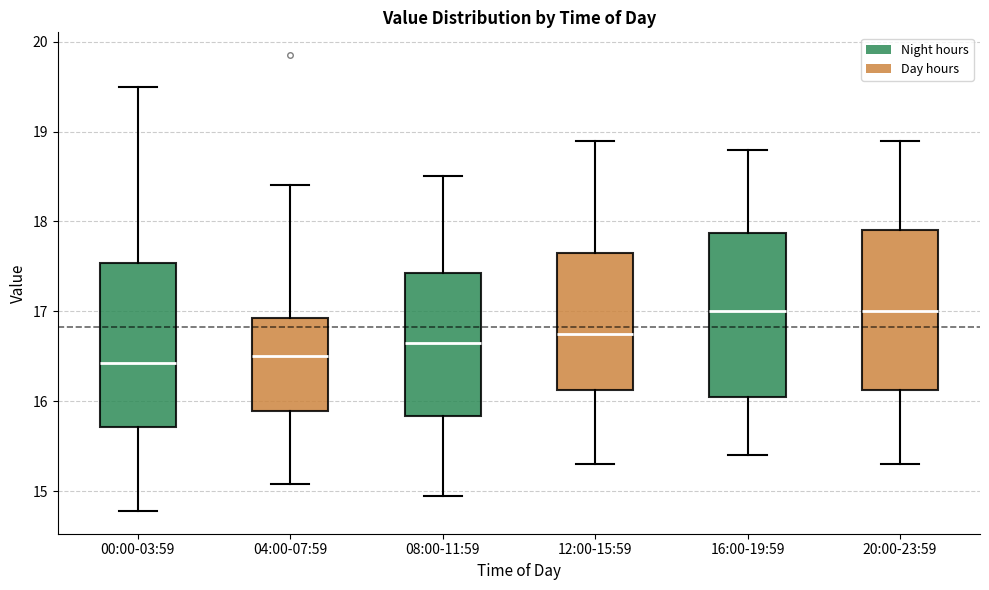

Reading left to right, read every box against the y-axis: the position of its median line, the range the box covers, and the ends of its whiskers. The values are not printed on the chart, so give them approximately, as read against the axis.

00:00-03:59: median 16.4, box 15.7 to 17.5, whiskers 14.8 to 19.5
04:00-07:59: median 16.5, box 15.9 to 16.9, whiskers 15.1 to 18.4
08:00-11:59: median 16.7, box 15.8 to 17.4, whiskers 15.0 to 18.5
12:00-15:59: median 16.8, box 16.1 to 17.7, whiskers 15.3 to 18.9
16:00-19:59: median 17.0, box 16.1 to 17.9, whiskers 15.4 to 18.8
20:00-23:59: median 17.0, box 16.1 to 17.9, whiskers 15.3 to 18.9